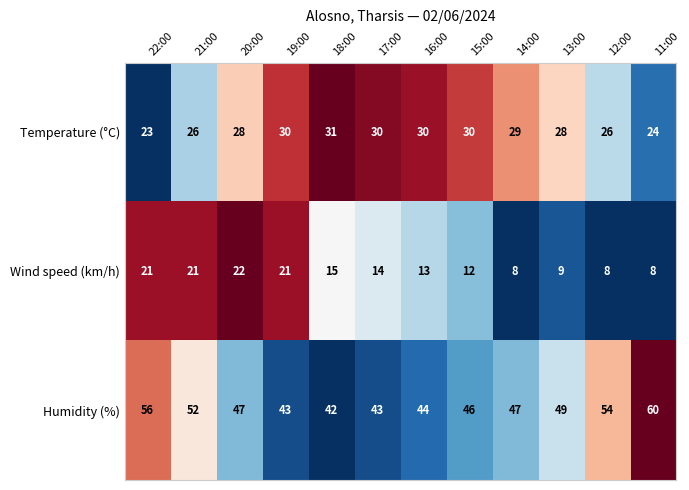

Rank the series by their average value, from lowest to highest.

Wind speed (km/h), Temperature (°C), Humidity (%)